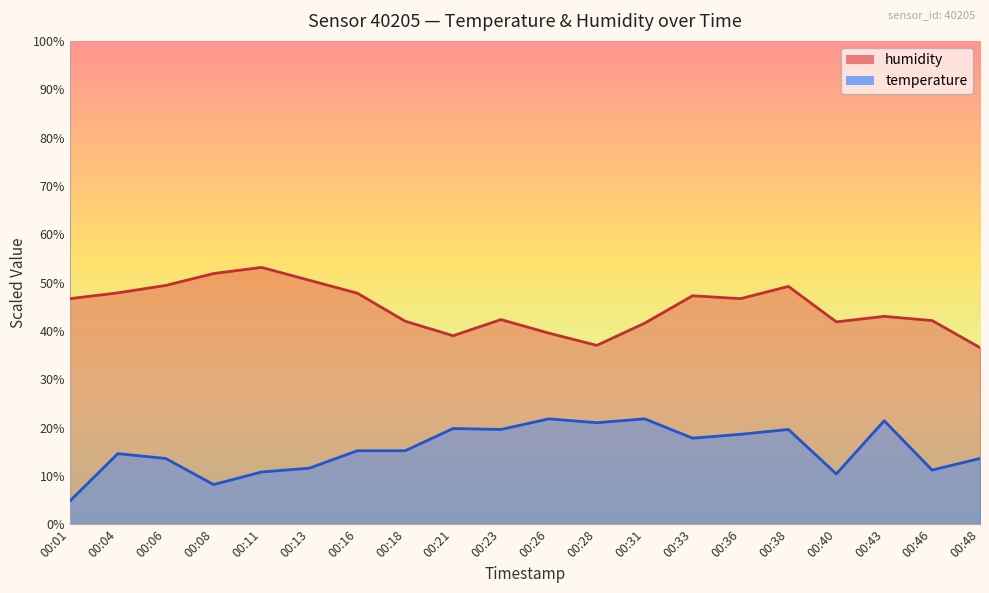

What is the maximum value for temperature?

21.8